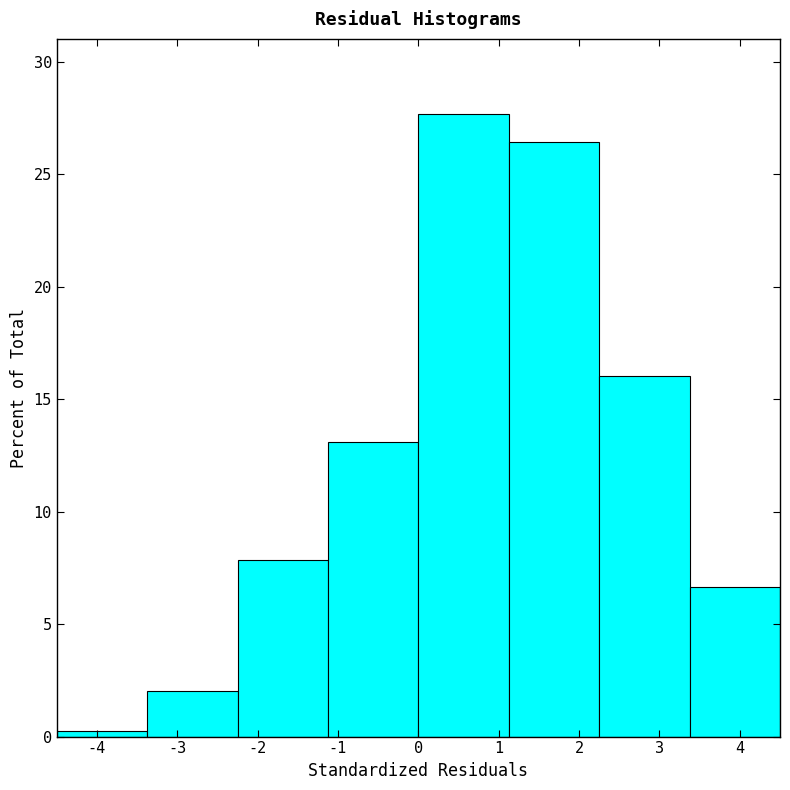

Over which range of the x-axis is the bar tallest?

0.0 to 1.1